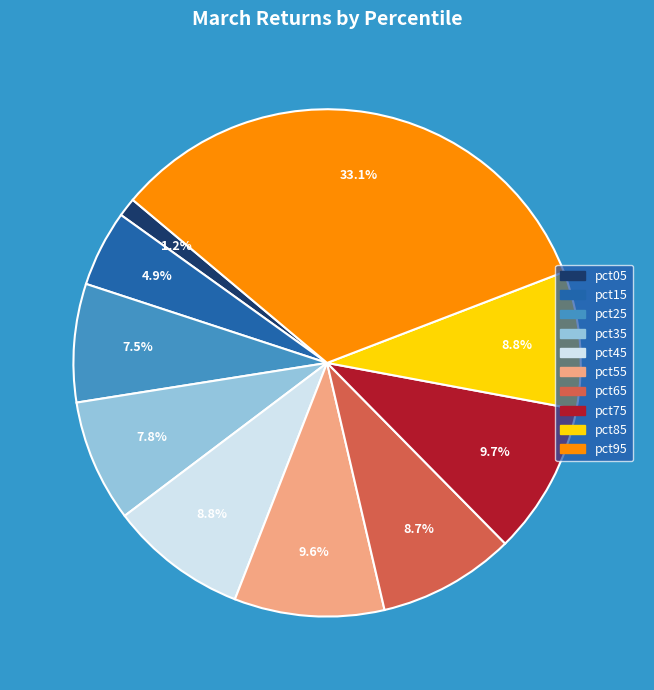

To the nearest percent, what is the difference between the pct25 and pct85 slice percentages?

1%